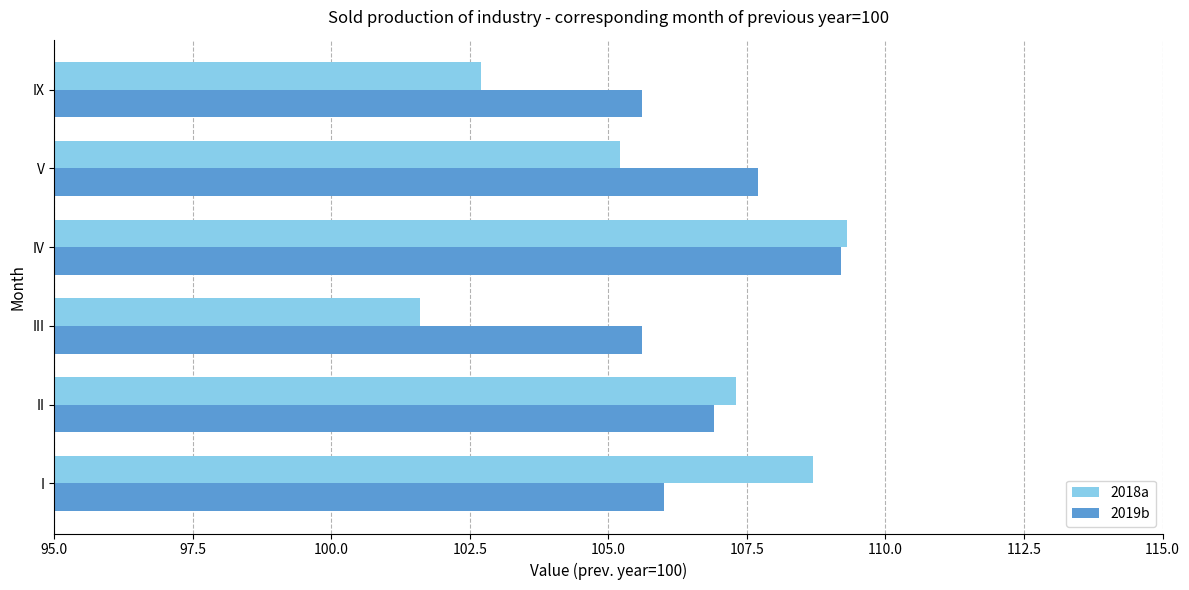

Which series has the largest total across all categories?

2019b